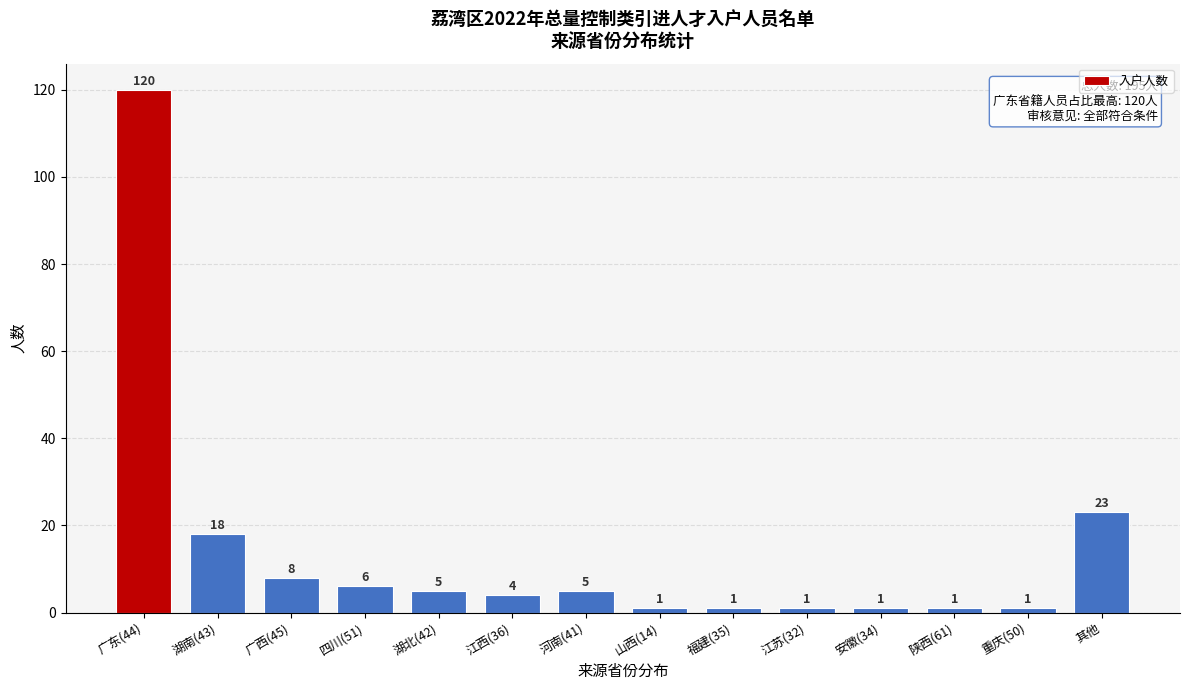

Reading left to right, list all the values displayed in this chart.

120	18	8	6	5	4	5	1	1	1	1	1	1	23